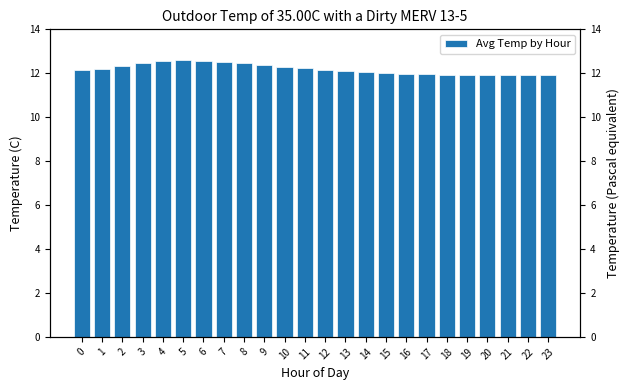

What is the difference between the values at 22 and 6?

0.7